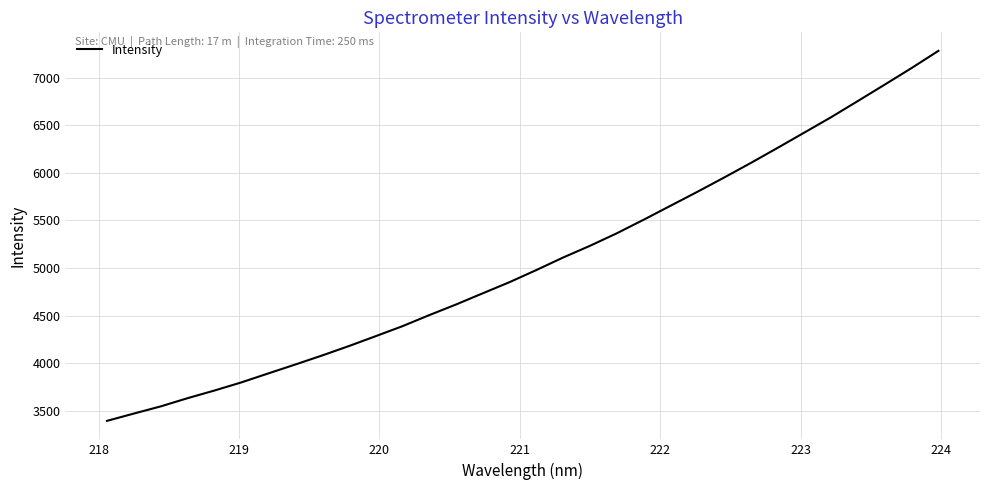

What is the difference between the maximum and minimum values?

3883.7